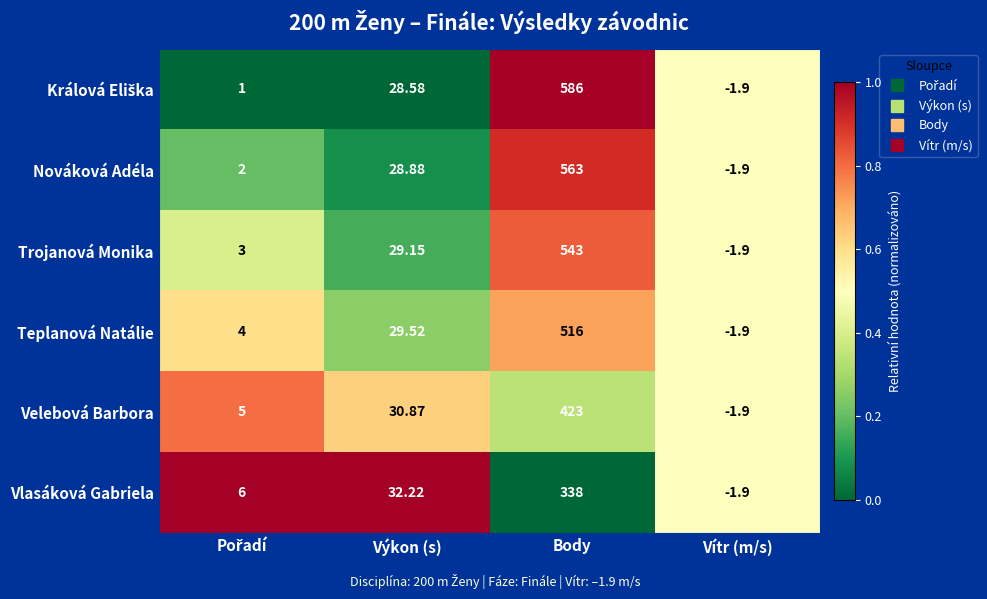

At which label is Vlasáková Gabriela closest to 168?

Výkon (s)